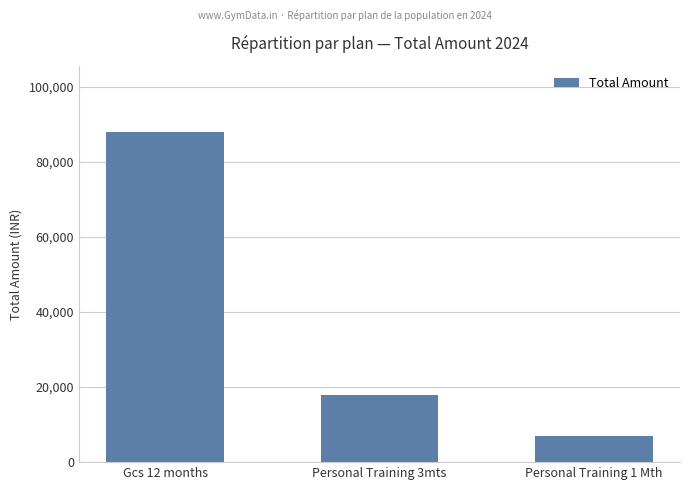

How many values are between 7000 and 88000?

3